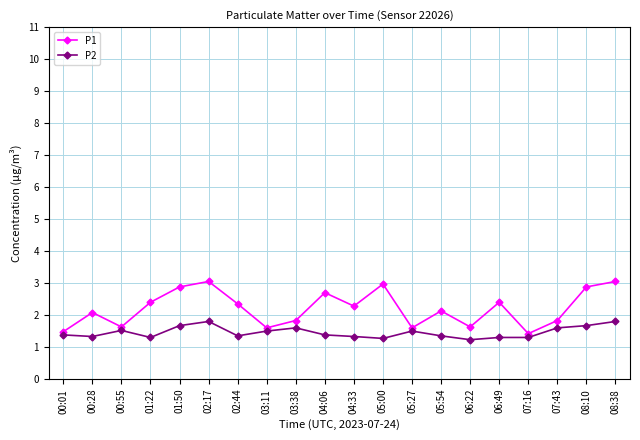

Does the chart have visible grid lines?

Yes